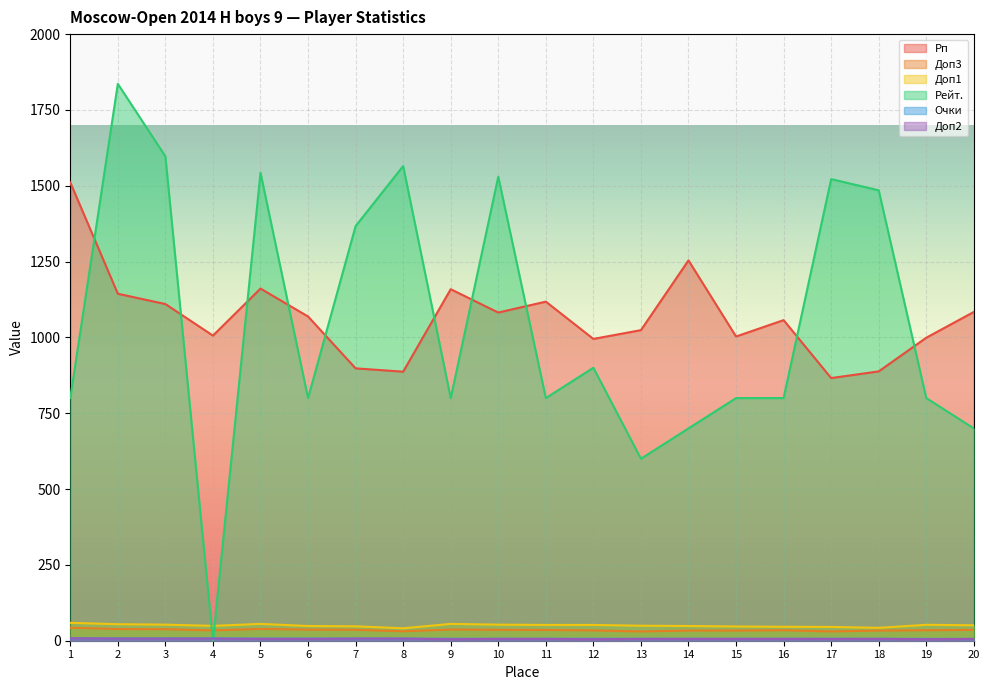

How many times do Рейт. and Доп1 cross each other?

2